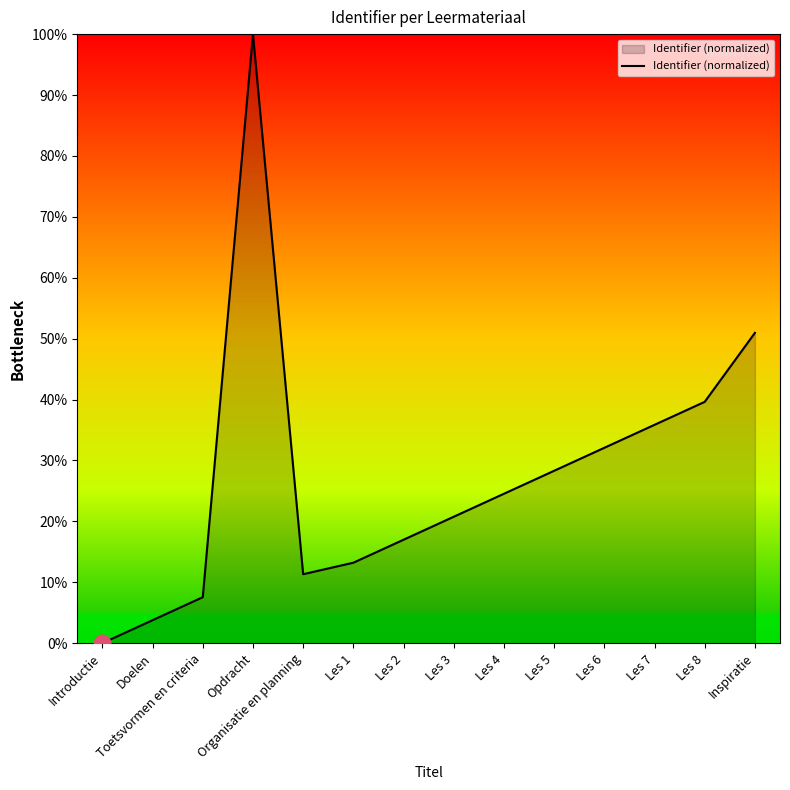

What is the sum of the values at Les 3 and Les 8?

60.4